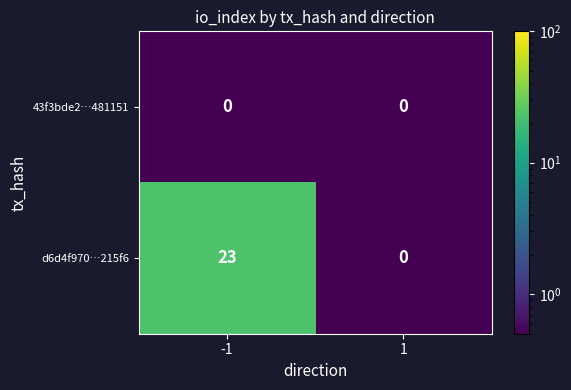

How many data points does each series have?

2